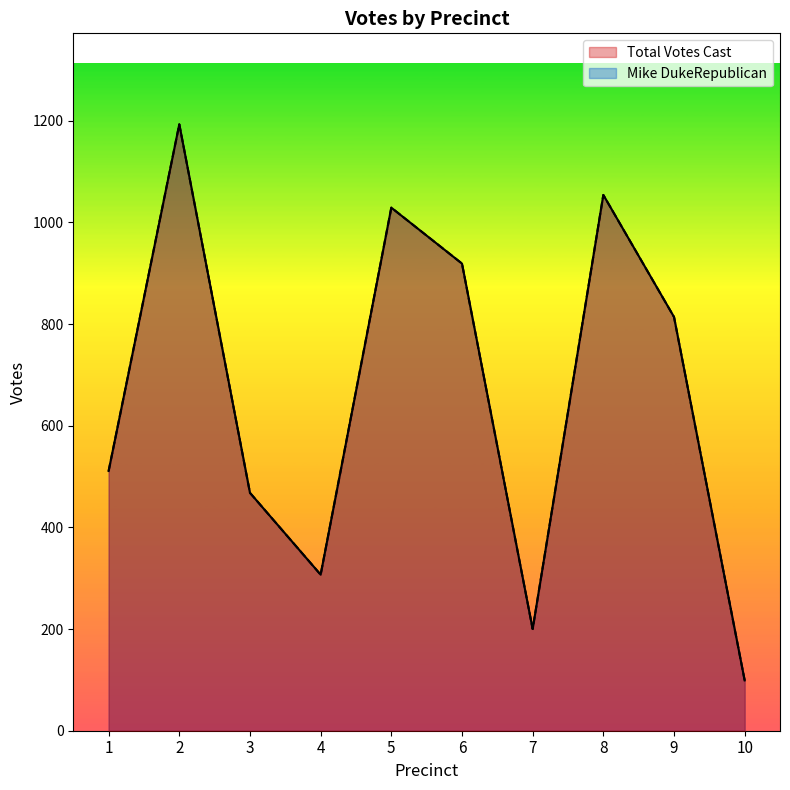

How many lines are shown in the chart?

2